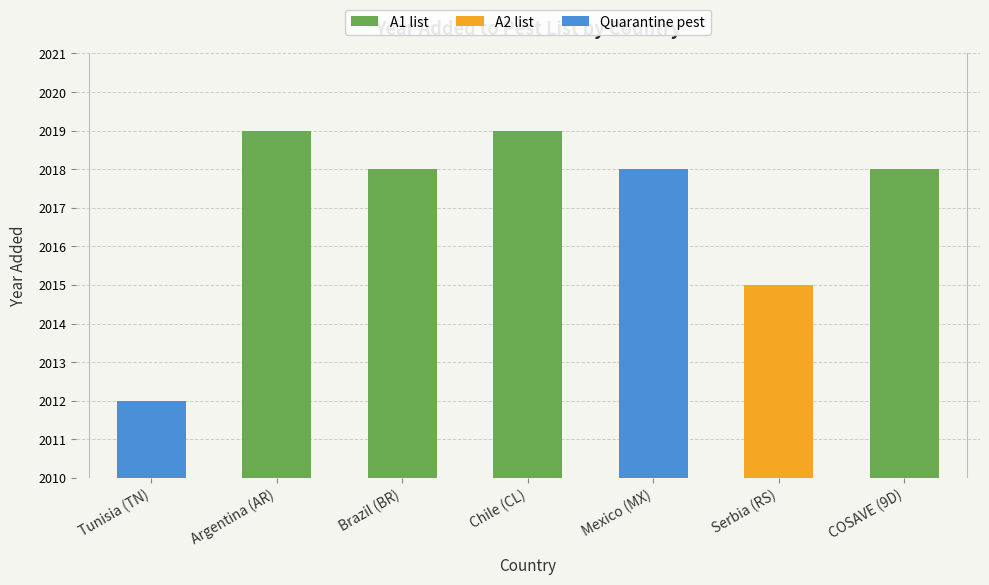

Between Tunisia (TN) and Brazil (BR), which is larger?

Brazil (BR)